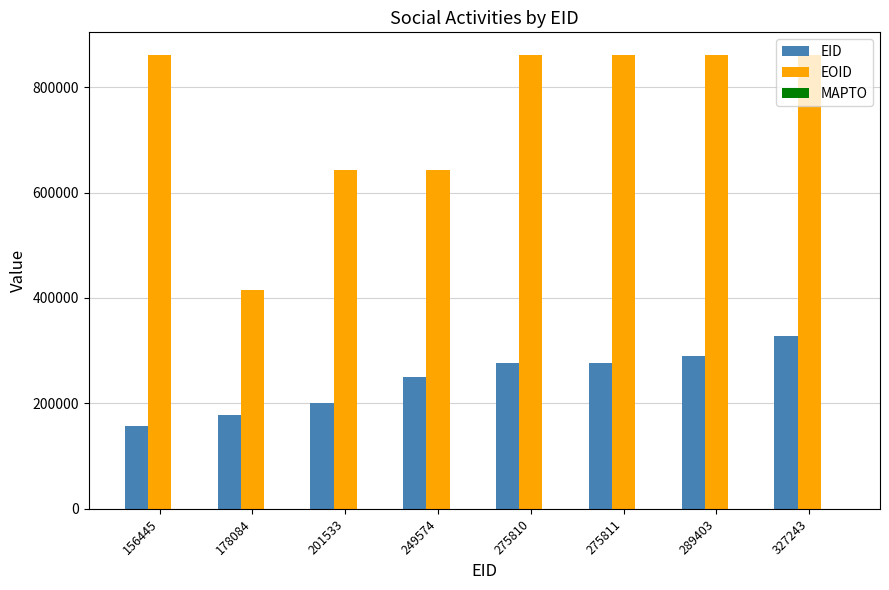

Rank the series by their average value, from lowest to highest.

EID, EOID